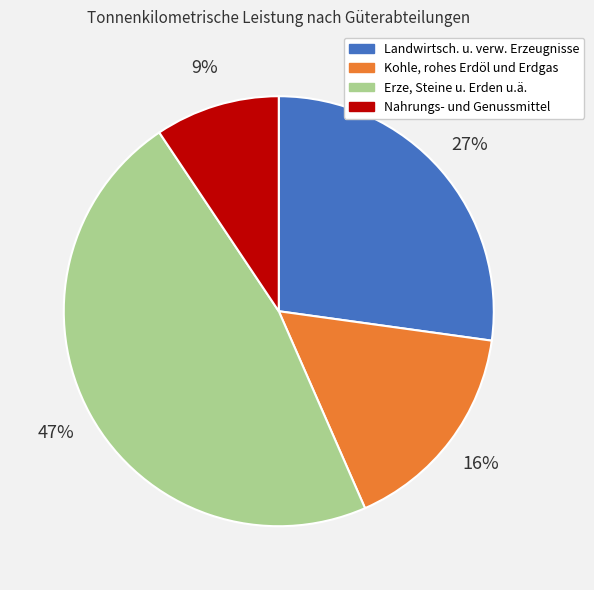

Is Kohle, rohes Erdöl und Erdgas the majority of the pie?

No